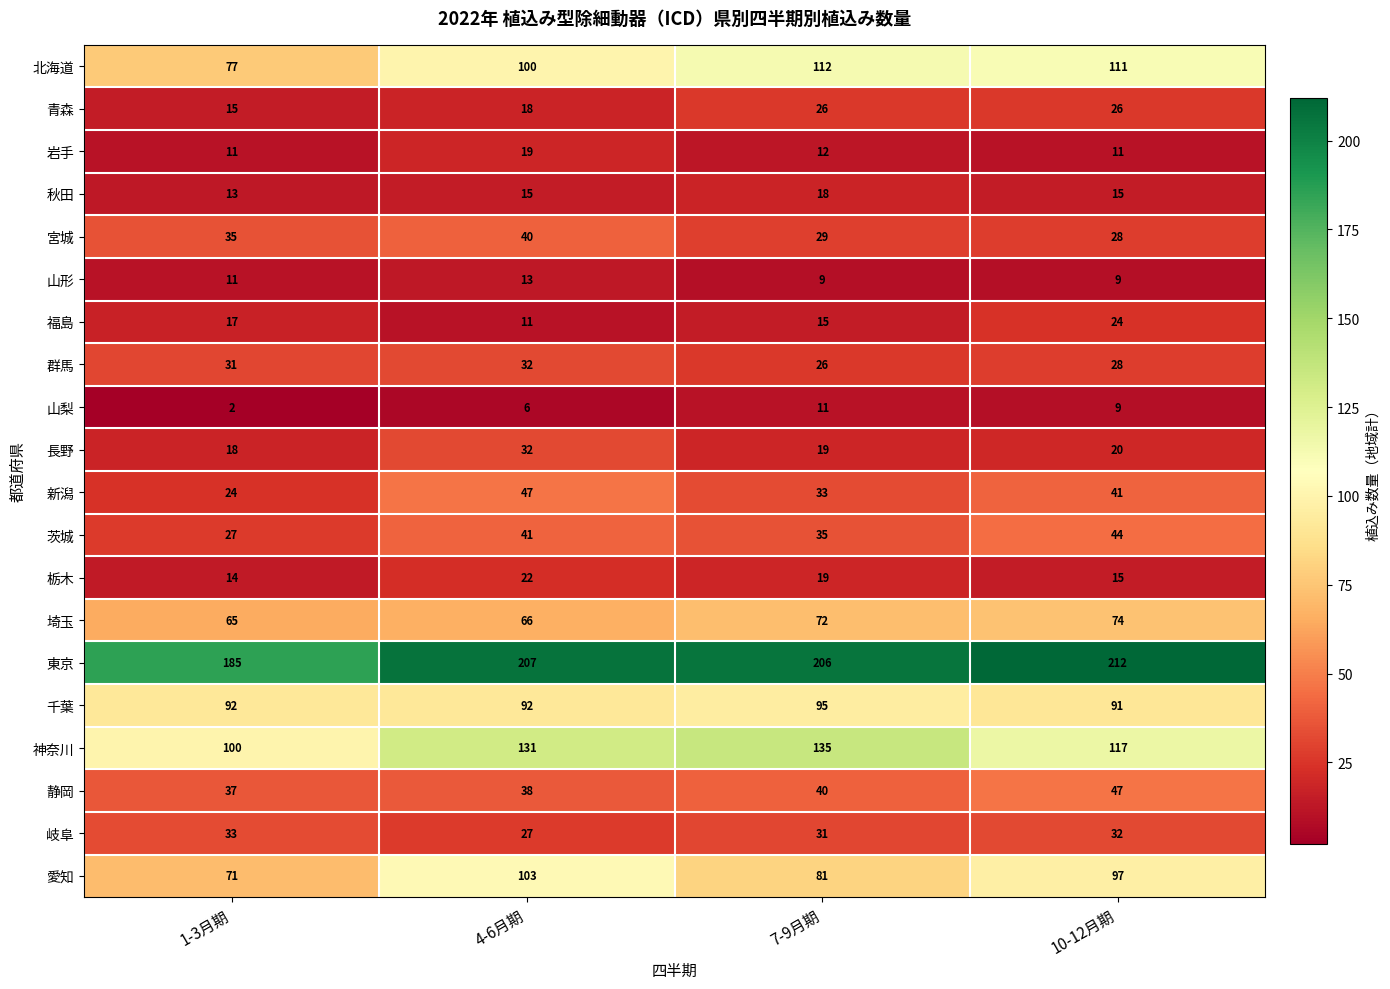

Between 4-6月期 and 7-9月期, which series saw the biggest shift?

愛知